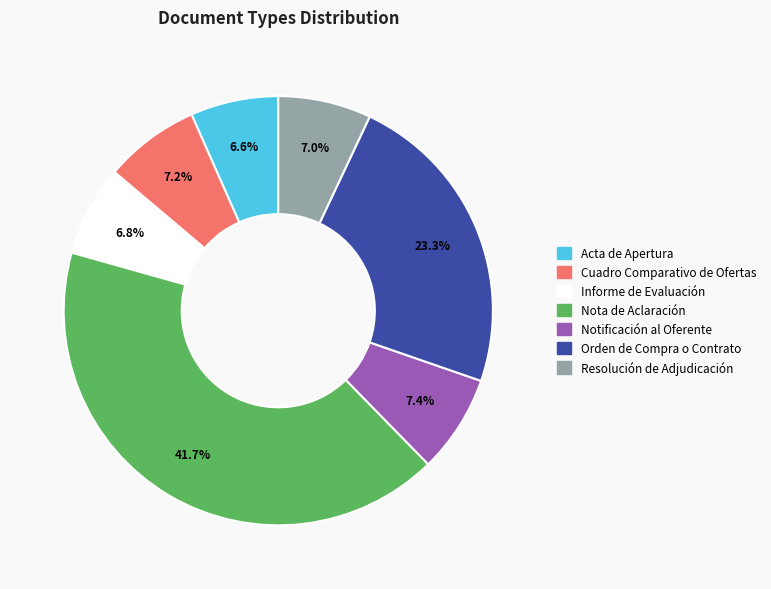

Does Acta de Apertura account for over 50% of the chart?

No